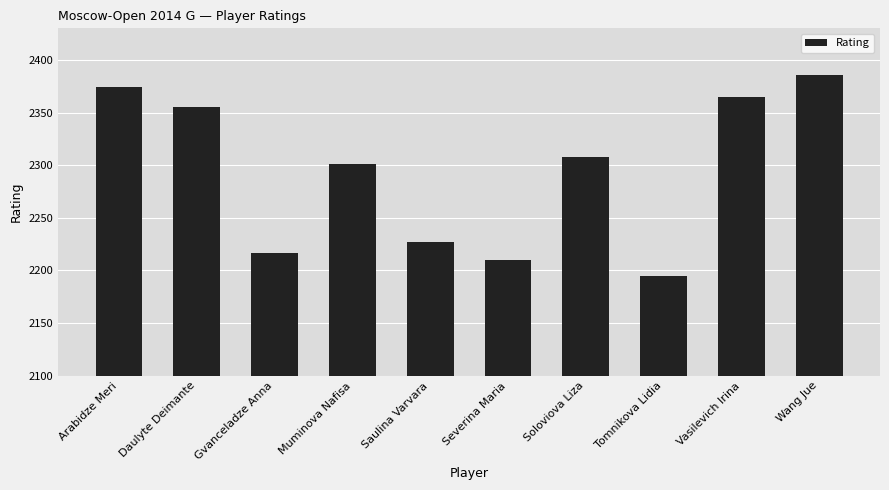

At which label does the data first exceed 2308?

Arabidze Meri